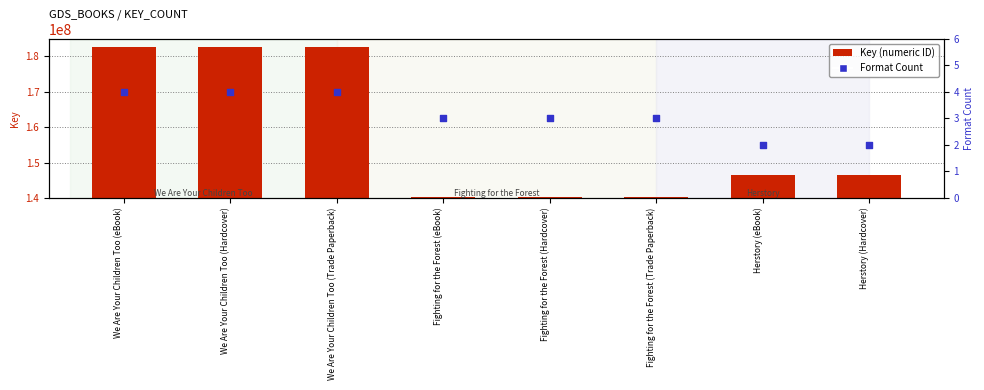

Which series reaches the minimum Y coordinate?

Format Count